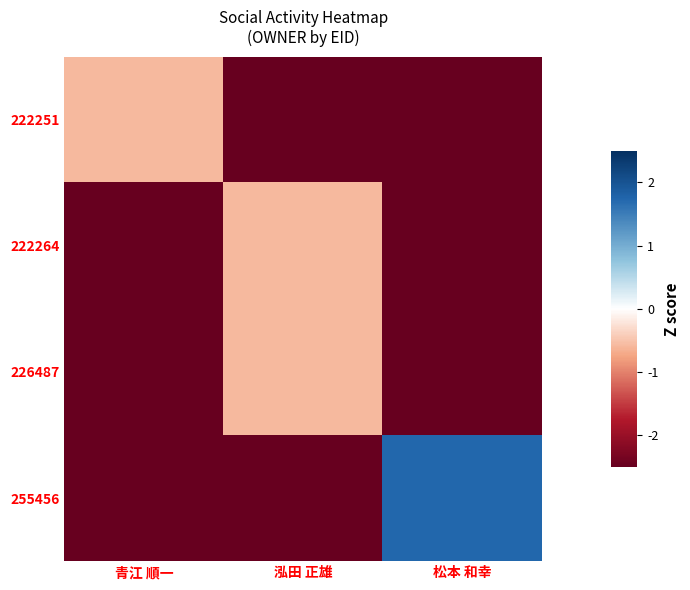

What is the minimum value shown in the chart?

-2.5